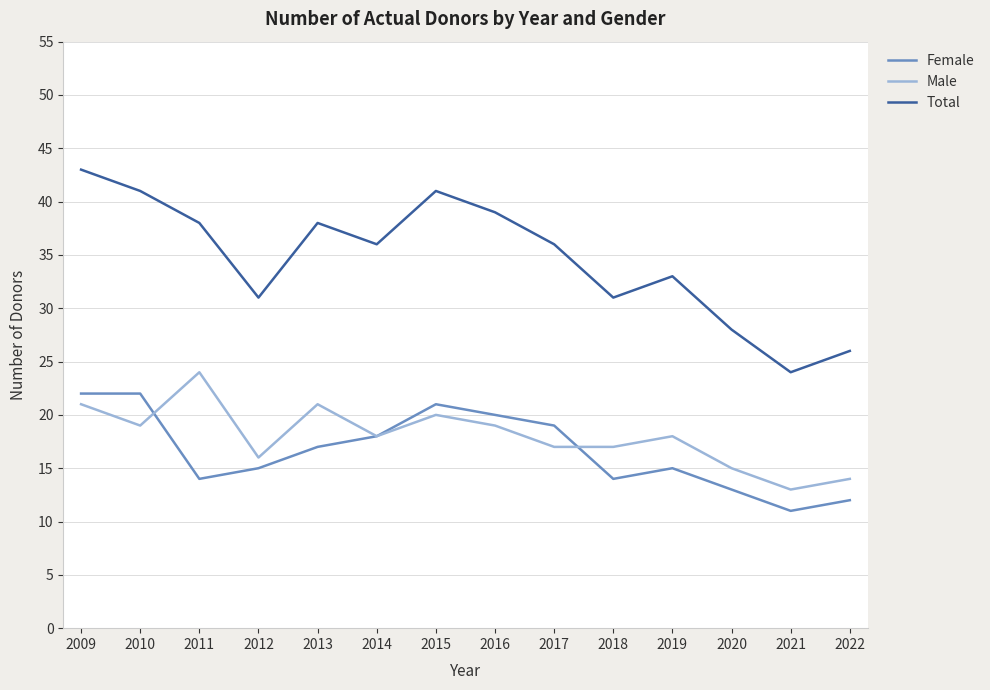

Where is the first local minimum for Male?

2010